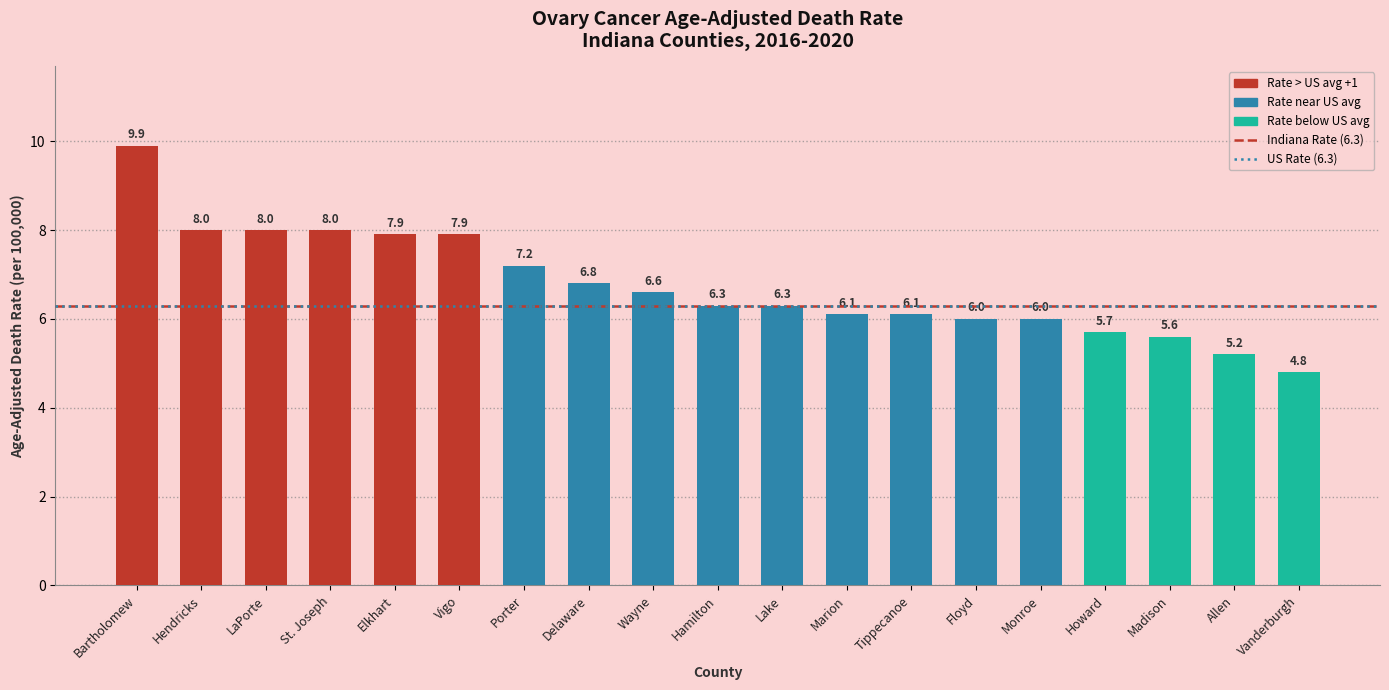

Where does the data first go above 6?

Bartholomew